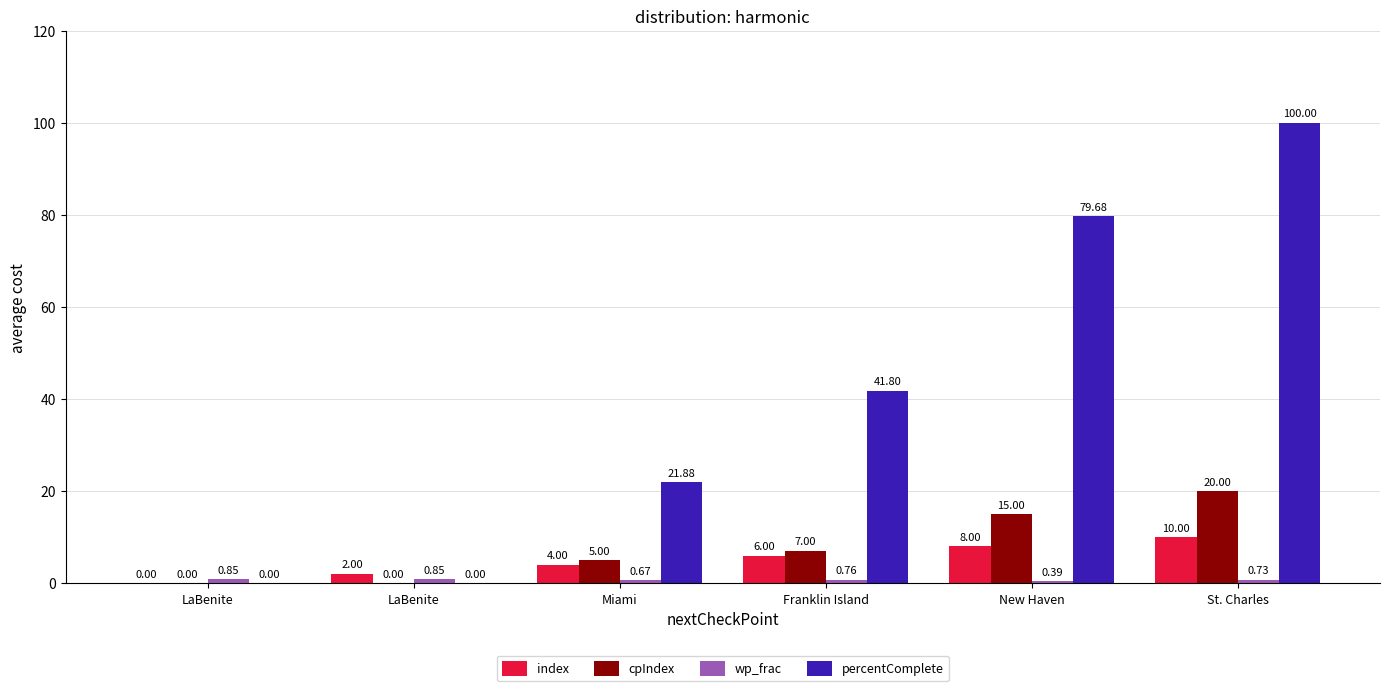

Which series has the largest total across all categories?

percentComplete